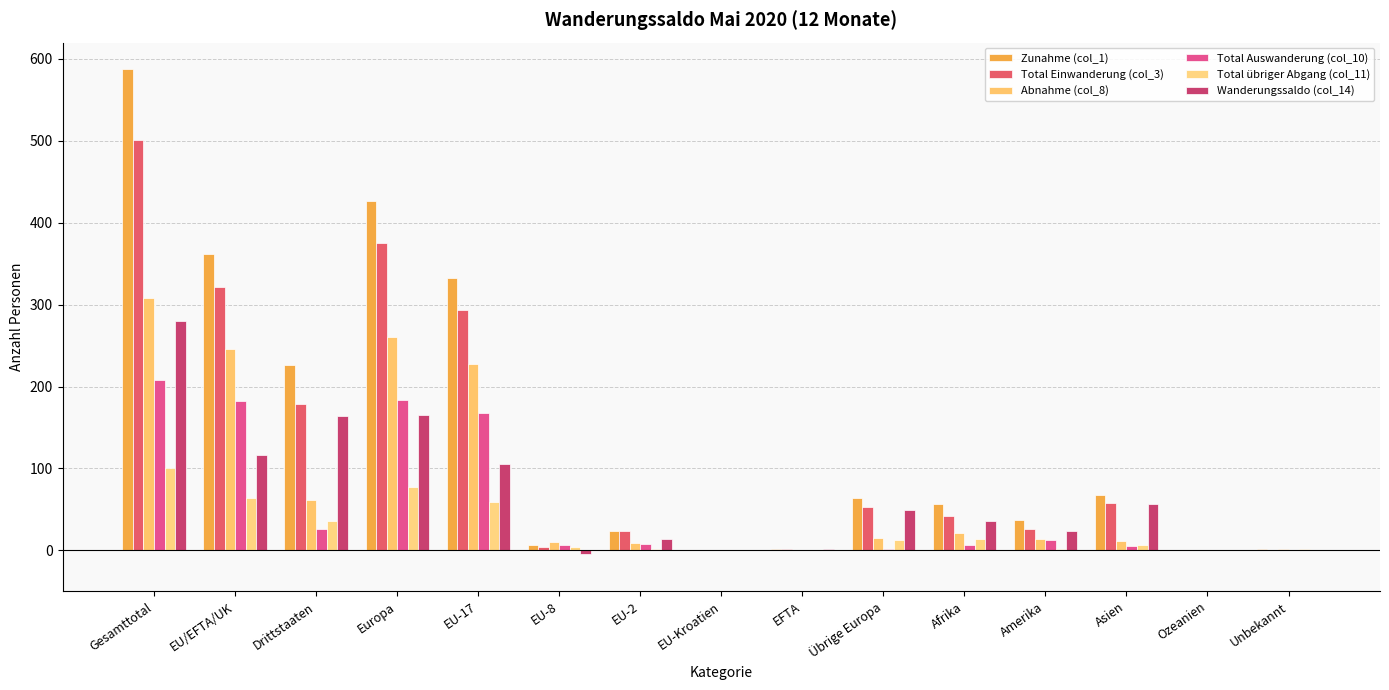

What is the total value across all series at EU-2?

78